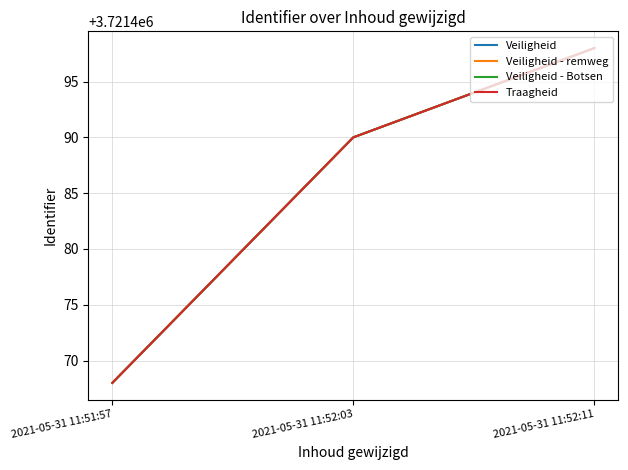

Does the chart have visible grid lines?

Yes